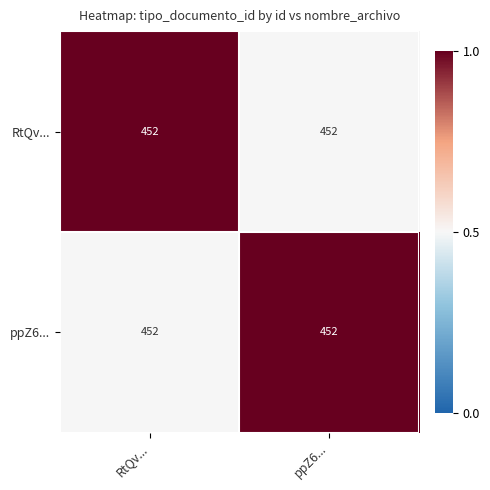

What is the highest value of the RtQv... series?

1.0